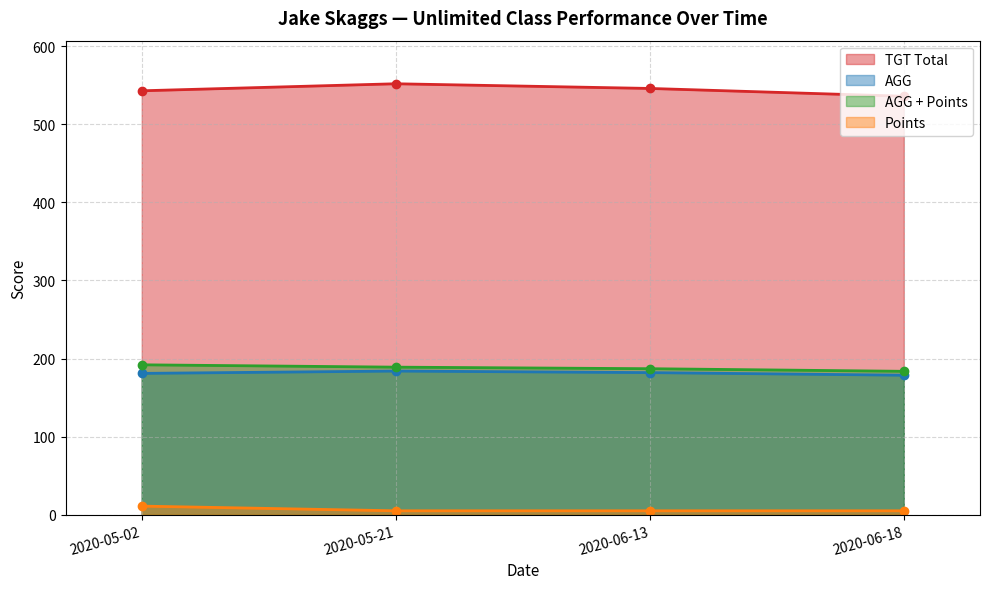

True or false: Points and AGG cross at least once.

False